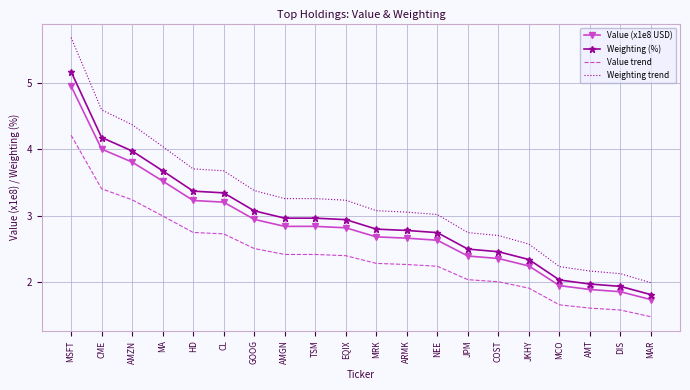

Which series has the widest spread of values?

Weighting trend